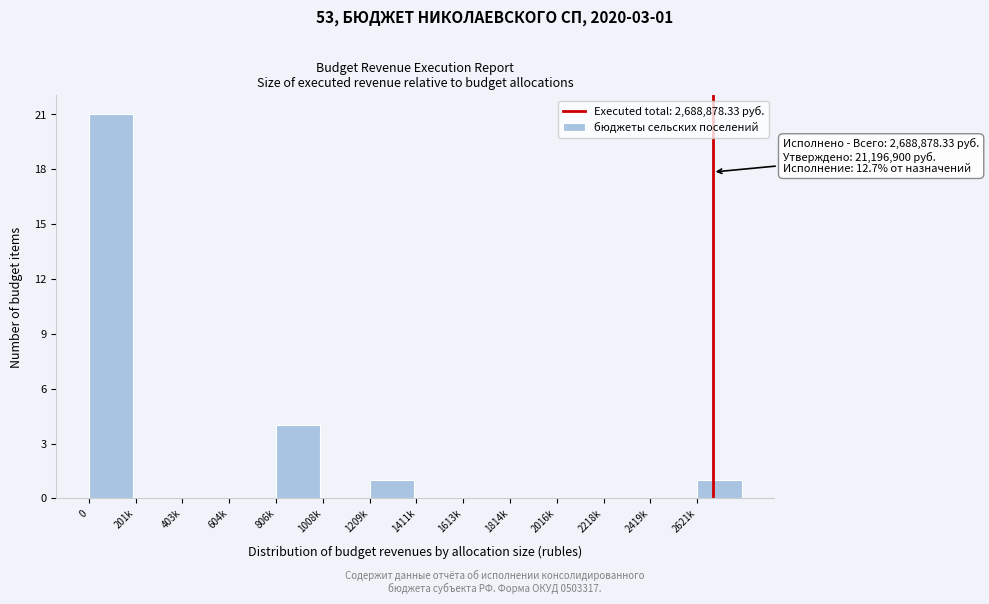

Reading left to right, what are all the values shown in this chart?

0=21	201k=0	403k=0	604k=0	806k=4	1008k=0	1209k=1	1411k=0	1613k=0	1814k=0	2016k=0	2218k=0	2419k=0	2621k=1